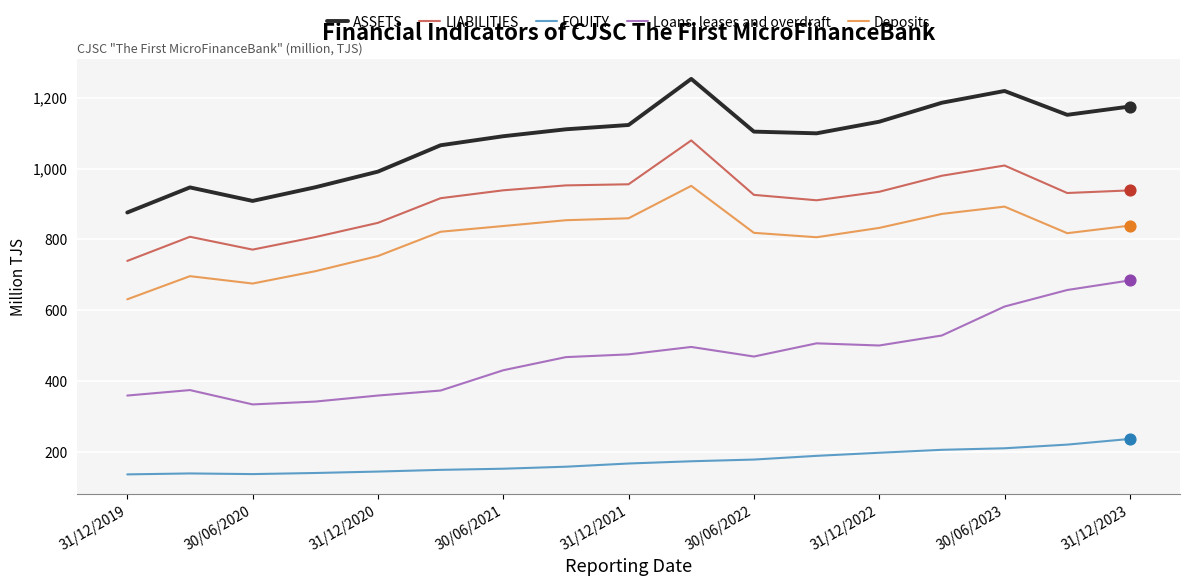

What are all the series names shown in the legend?

ASSETS, LIABILITIES, EQUITY, Loans, leases and overdraft, Deposits